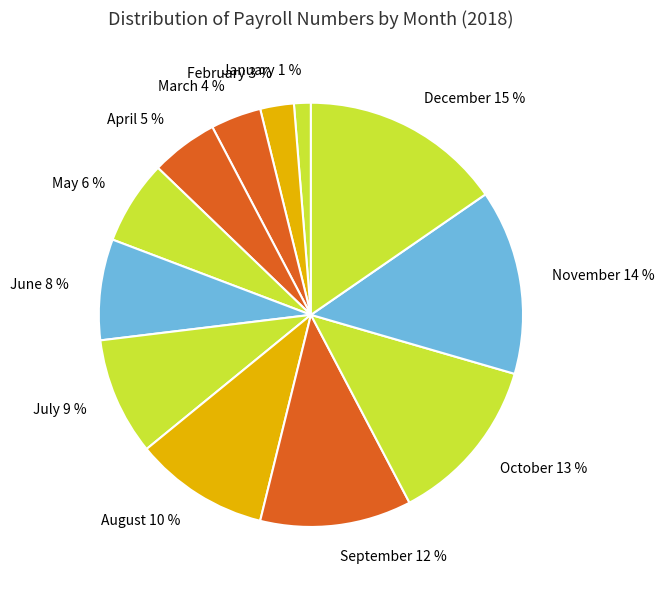

To the nearest percent, what is the difference between the largest and smallest slice percentages?

14%